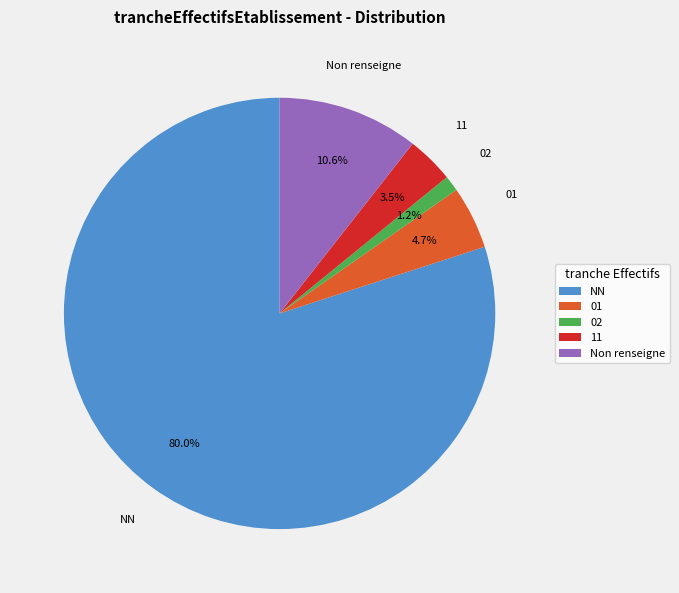

Rank the categories by value from highest to lowest.

NN, Non renseigne, 01, 11, 02